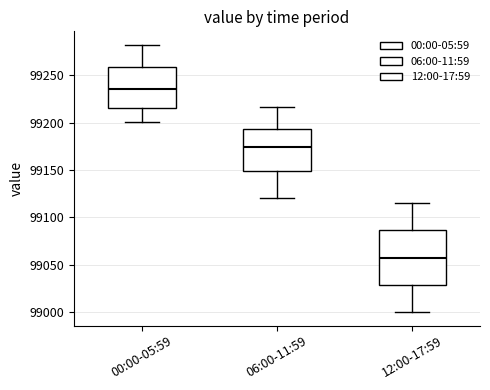

Reading left to right, transcribe this box plot: for each box, give where its median line is, the range the box spans, and where its two whiskers end, as read against the y-axis. The values are not printed on the chart, so give them approximately, as read against the axis.

00:00-05:59: median 99235, box 99215 to 99260, whiskers 99200 to 99280
06:00-11:59: median 99175, box 99150 to 99195, whiskers 99120 to 99215
12:00-17:59: median 99060, box 99030 to 99085, whiskers 99000 to 99115